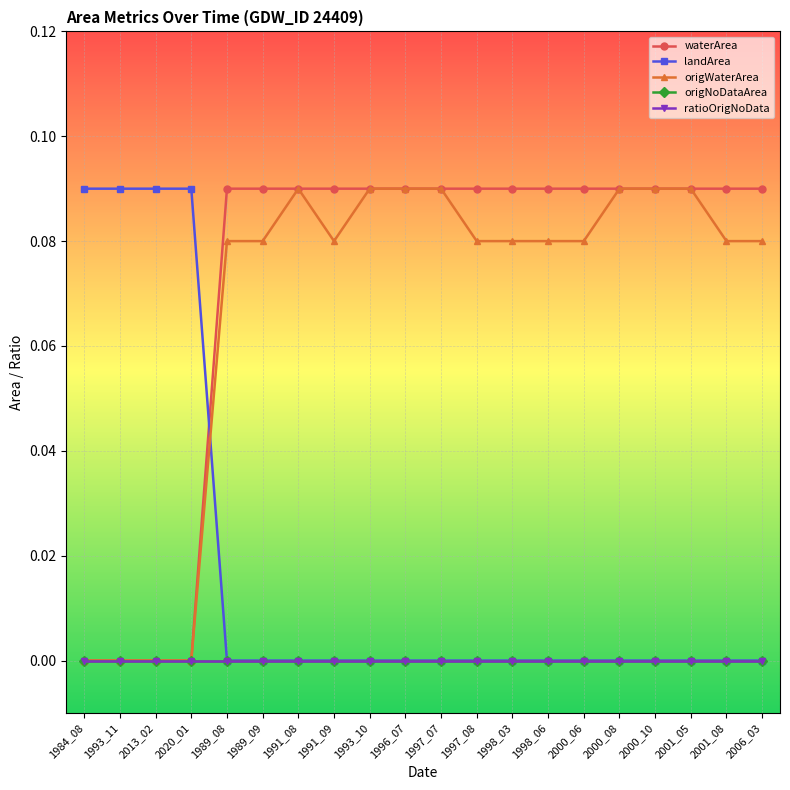

Which series has the largest range (max minus min)?

waterArea